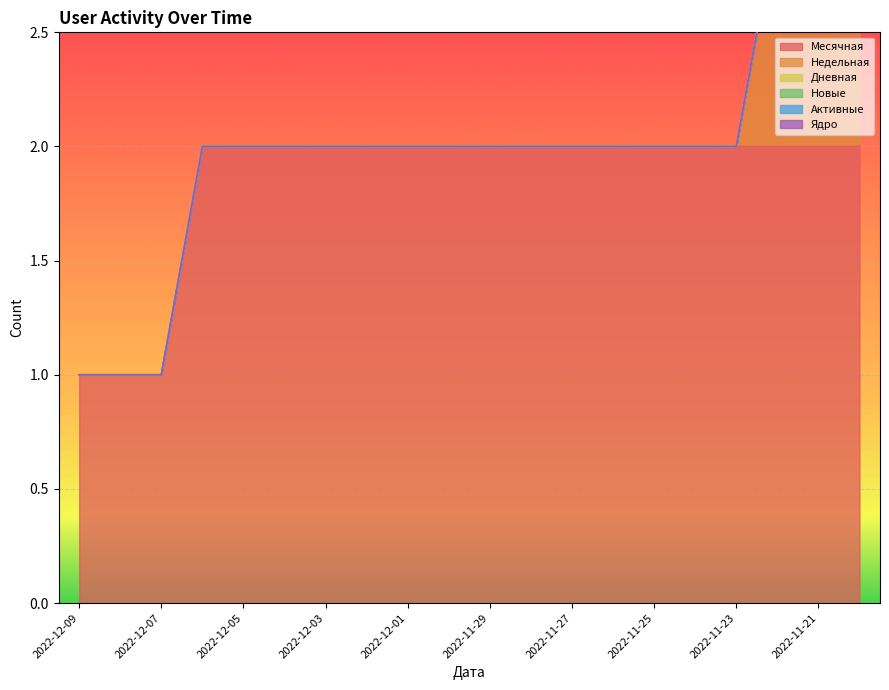

Does the chart display data point markers on the line(s)?

No